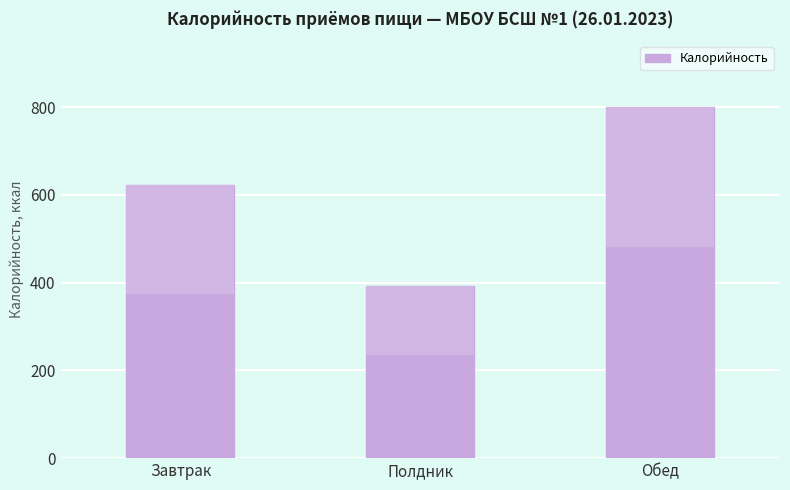

At which category does the chart reach its minimum across all series?

Полдник